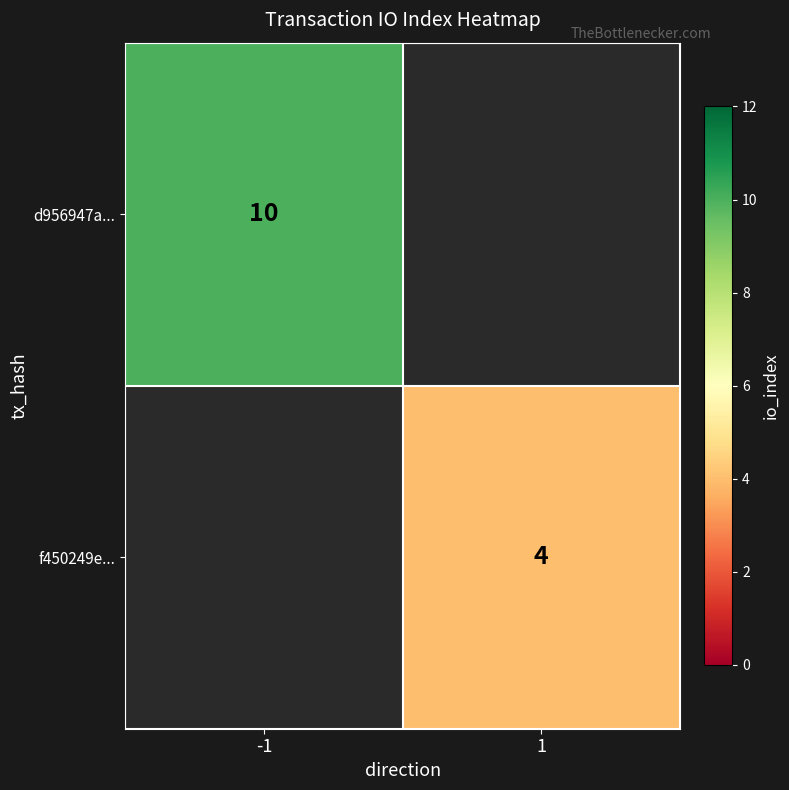

Which has a higher value, 1 or -1?

-1